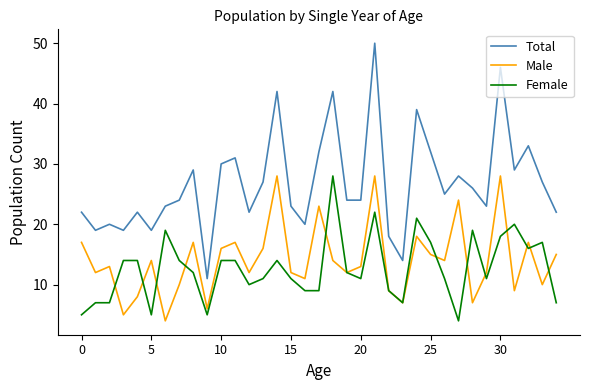

Which series has the widest spread of values?

Total